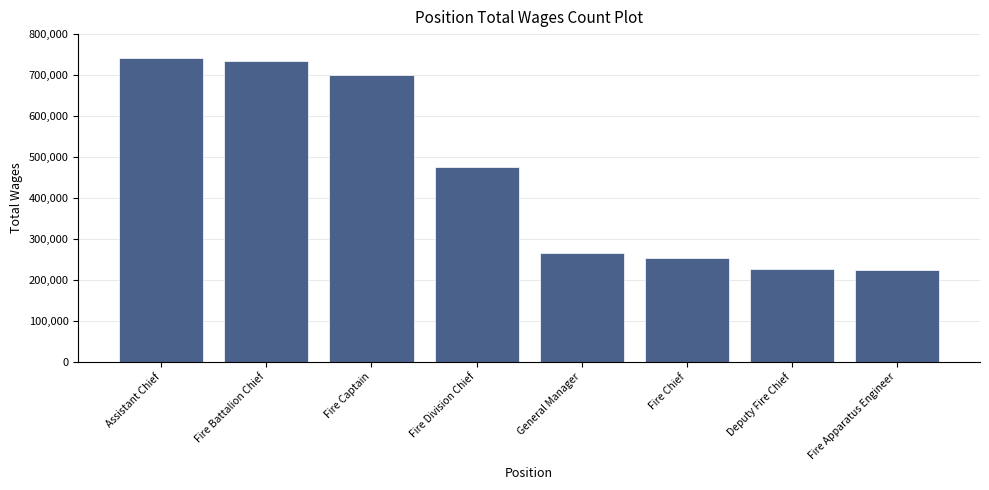

What value does the data have at Fire Battalion Chief?

735034